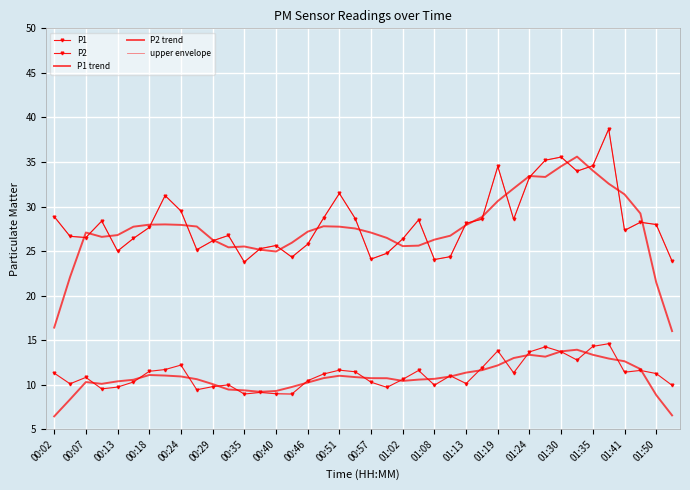

What is the average value of the P2 trend series?

10.8